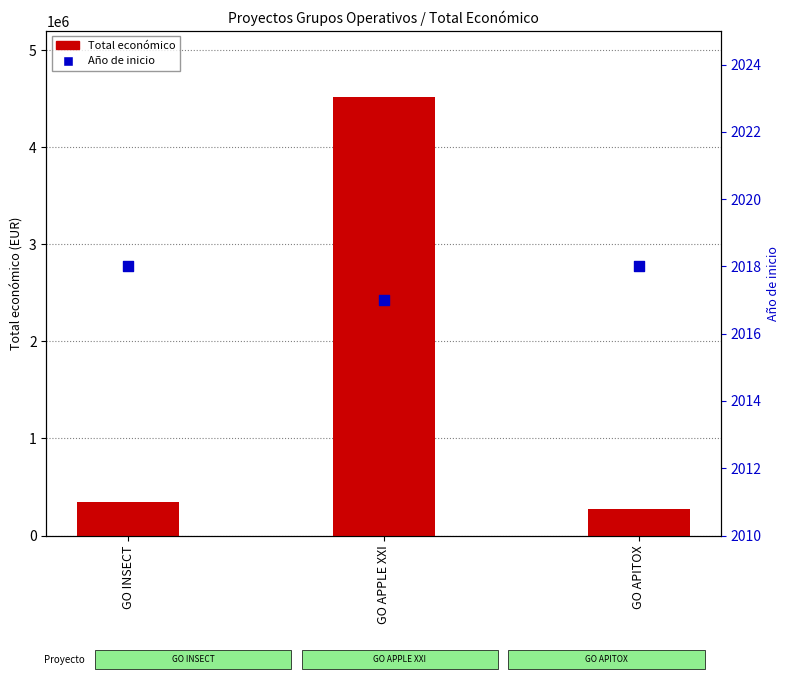

At how many categories does at least one series exceed 3845024?

1